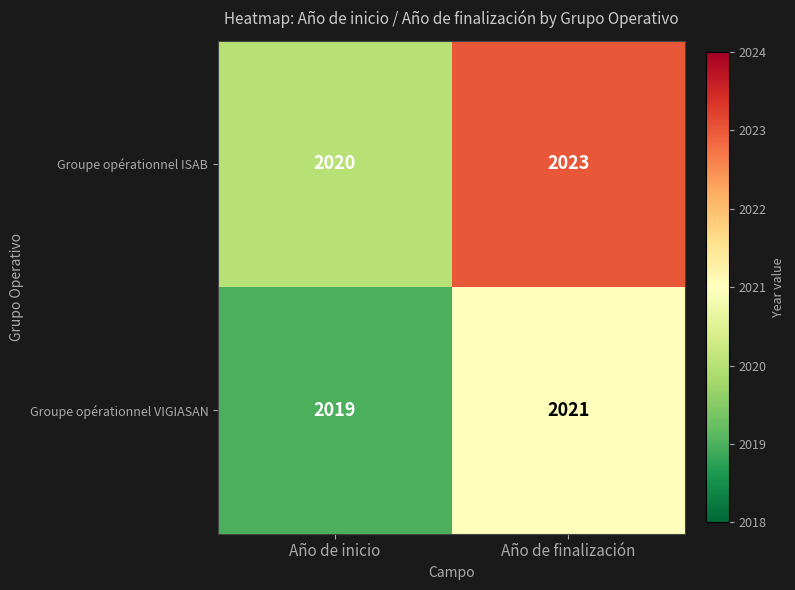

List the series in order of their overall mean, highest first.

Groupe opérationnel ISAB, Groupe opérationnel VIGIASAN